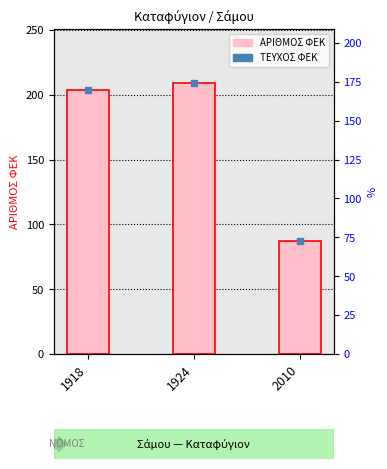

List the labels in order of value, smallest first.

2010, 1918, 1924